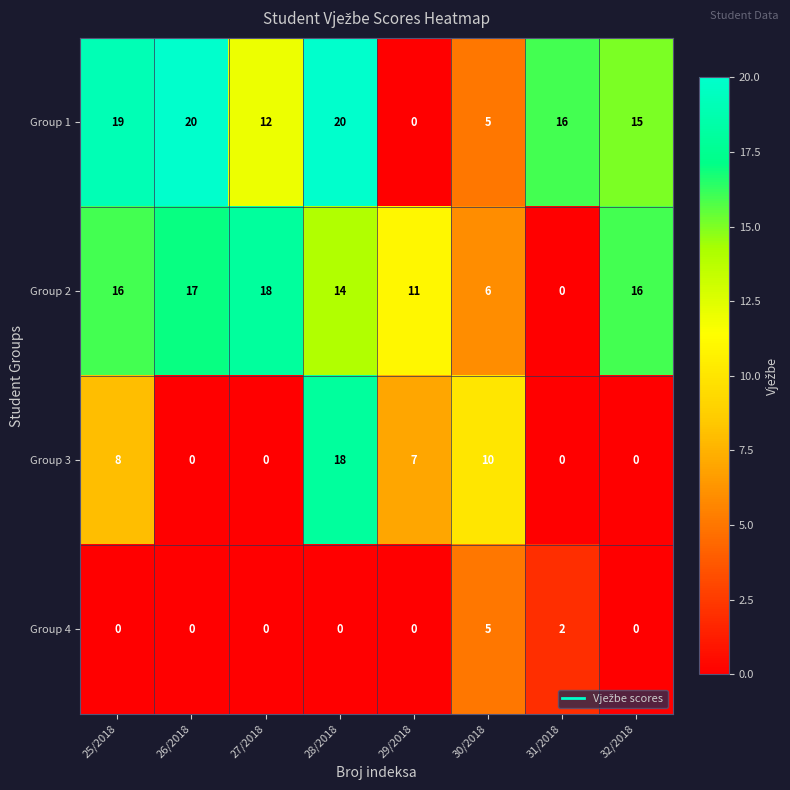

What is the sum of the Group 3 values at 31/2018 and 29/2018?

7